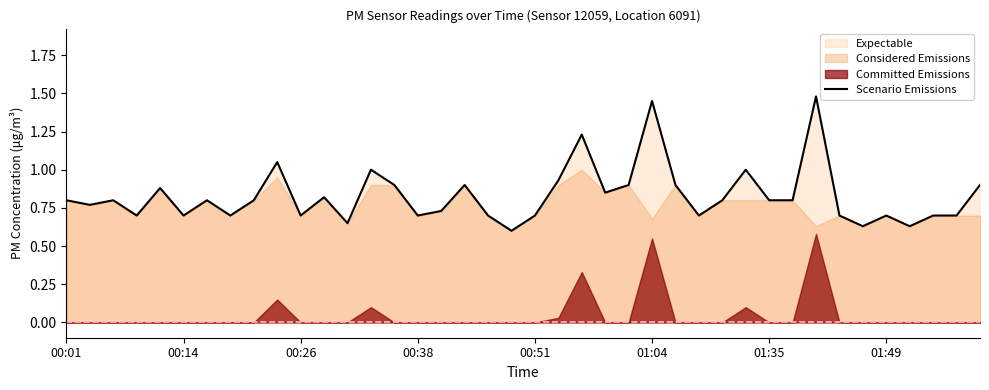

The value of Scenario Emissions at 00:26 is 0.2. True or false?

False